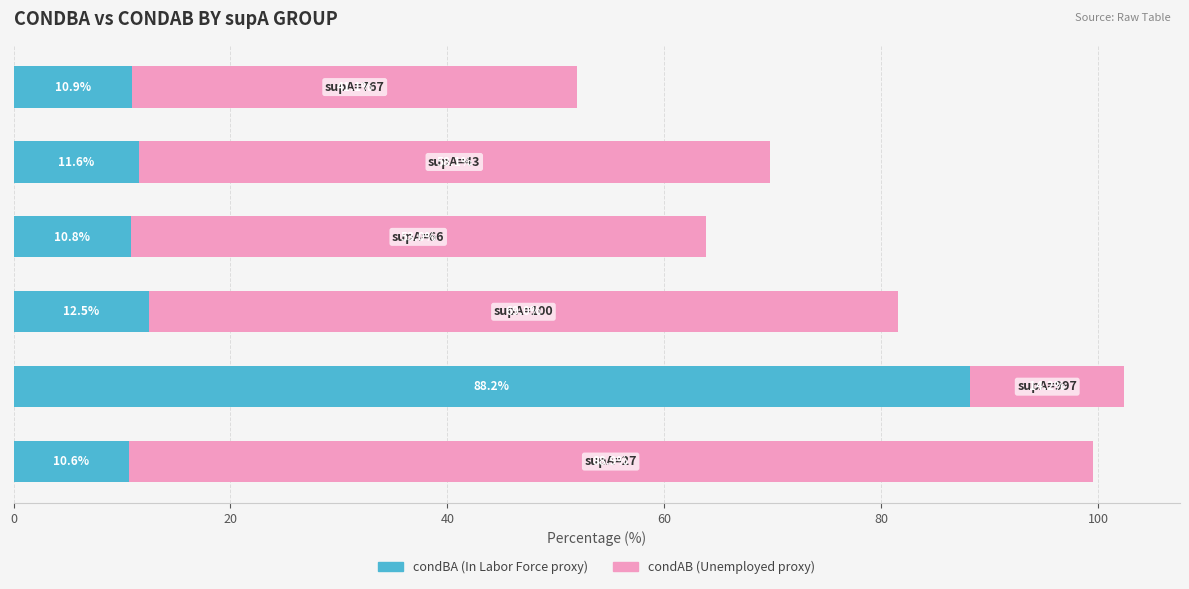

How many data points does each series have?

6